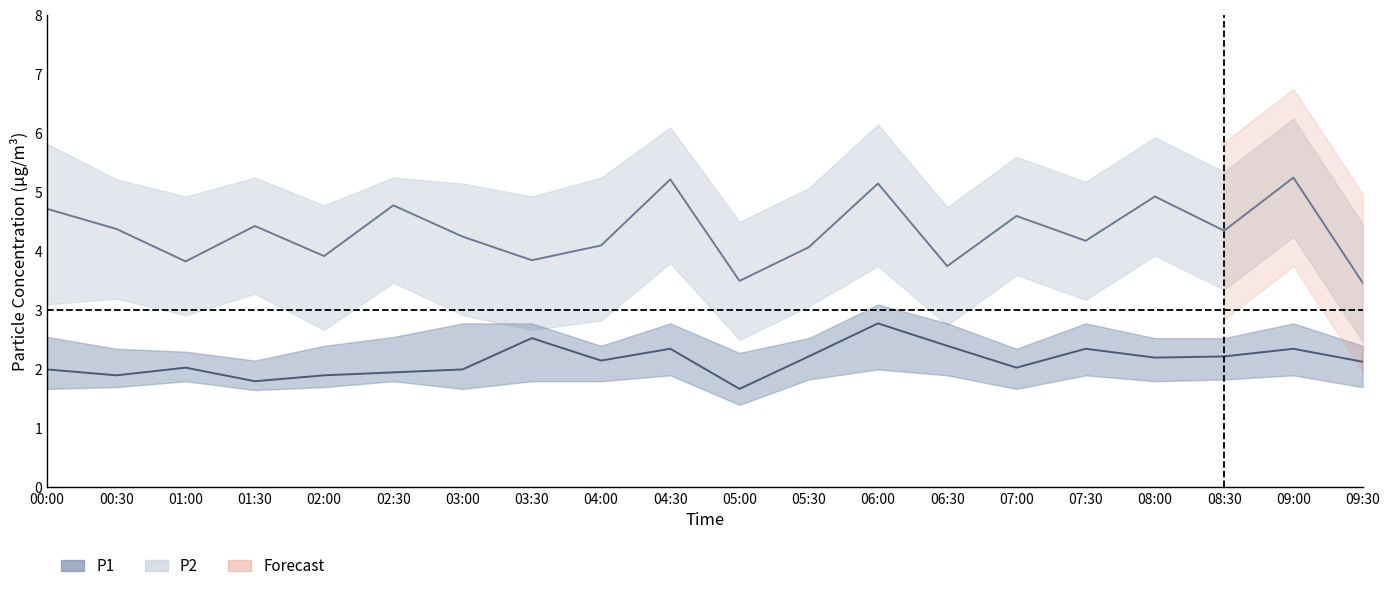

The value of P2 at 08:30 is 3.6. True or false?

False